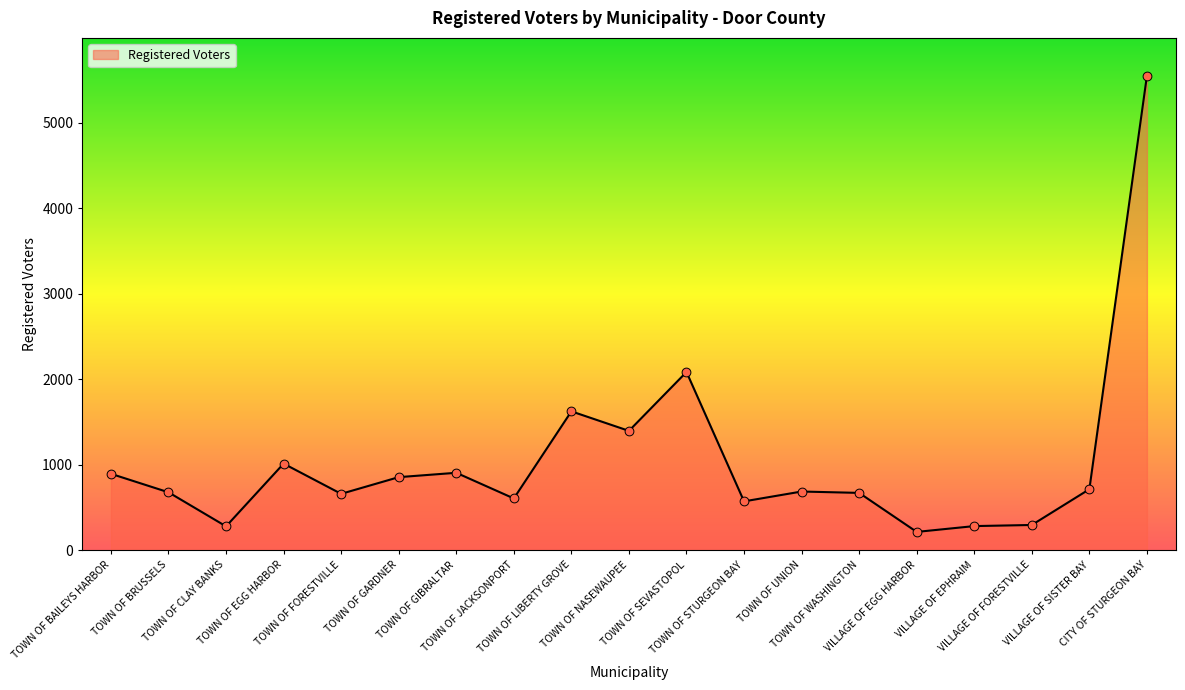

Approximately how many times larger is the value at TOWN OF STURGEON BAY compared to TOWN OF BRUSSELS?

0.8